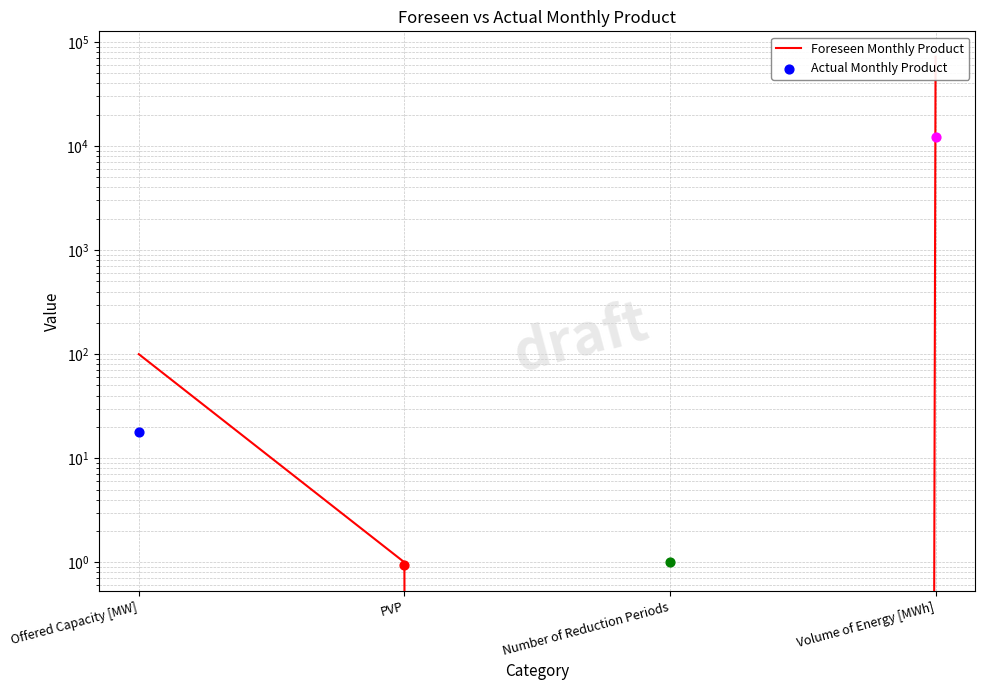

What is the change in value from PVP to Volume of Energy [MWh]?

+72099